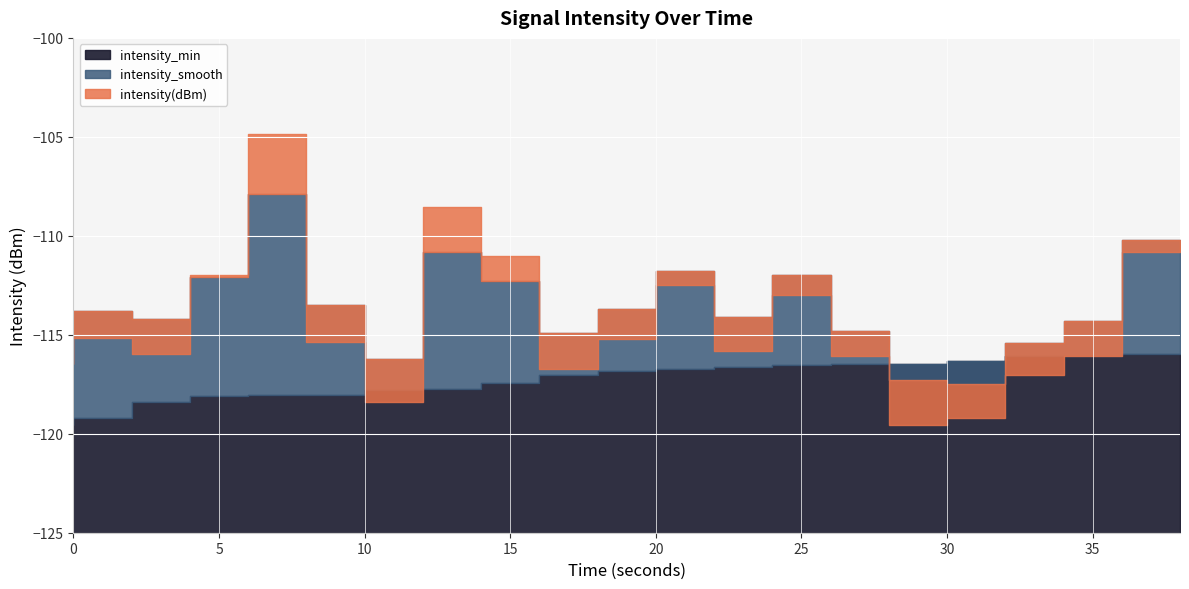

How many lines are shown in the chart?

3